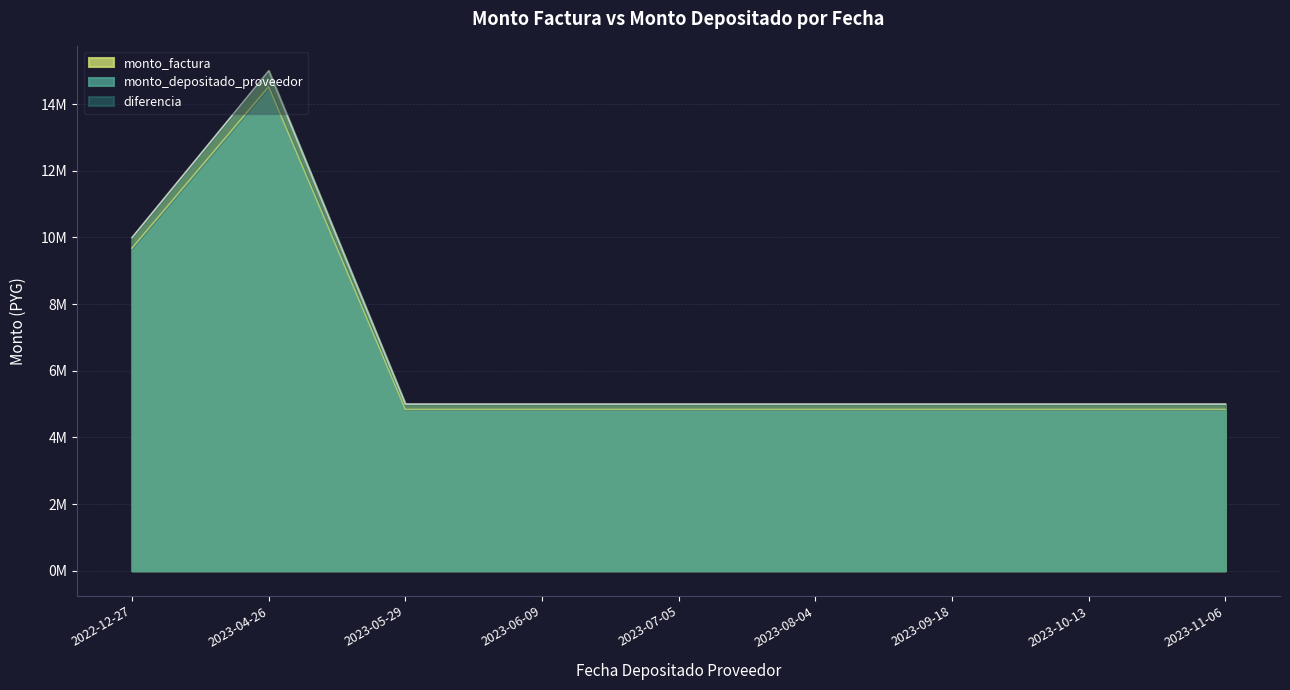

What is the label of the 7th point from the right?

2023-05-29